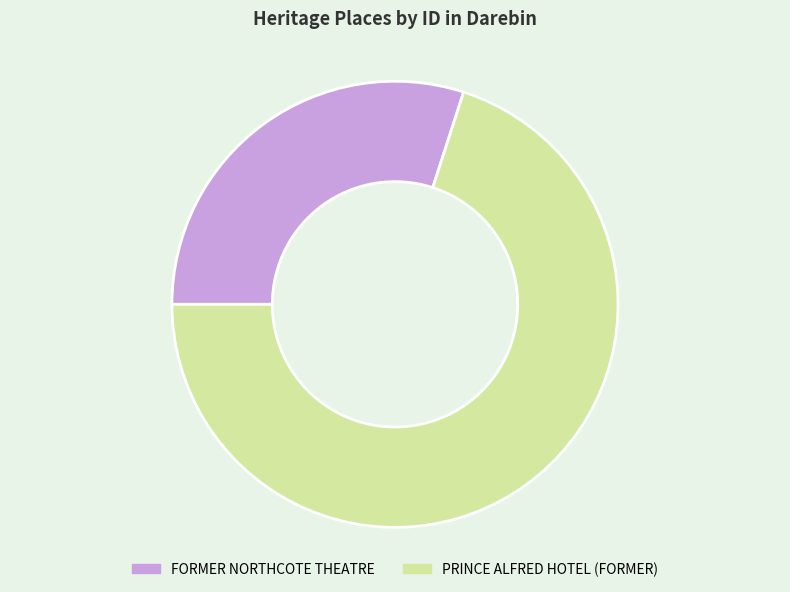

The FORMER NORTHCOTE THEATRE slice represents 36% of the pie. True or false?

False